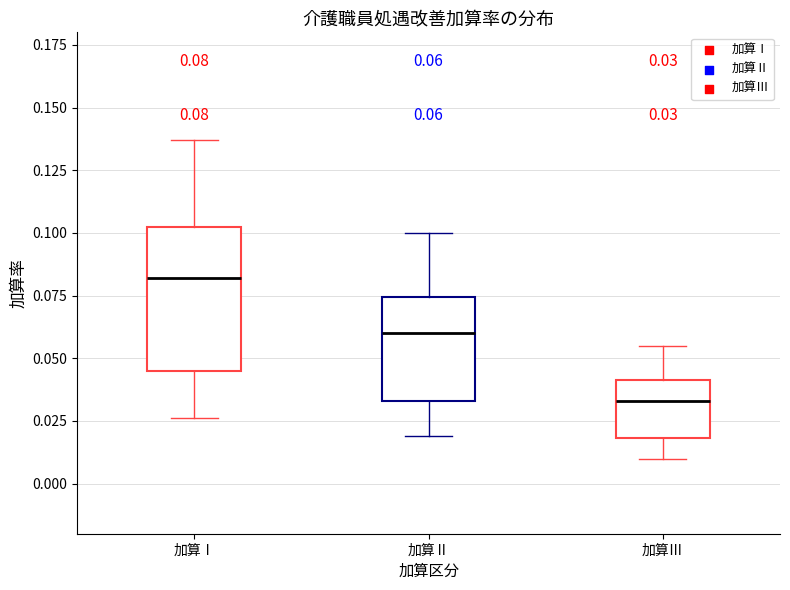

Comparing the boxes themselves (not the whiskers), which one is the tallest?

加算Ⅰ